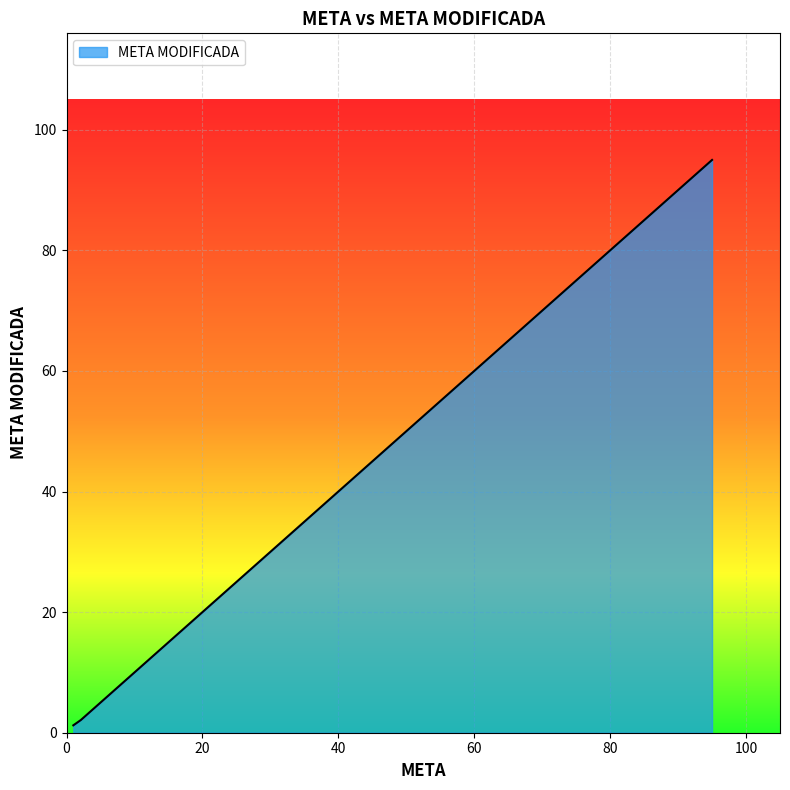

What is the maximum value shown in the chart?

95.0